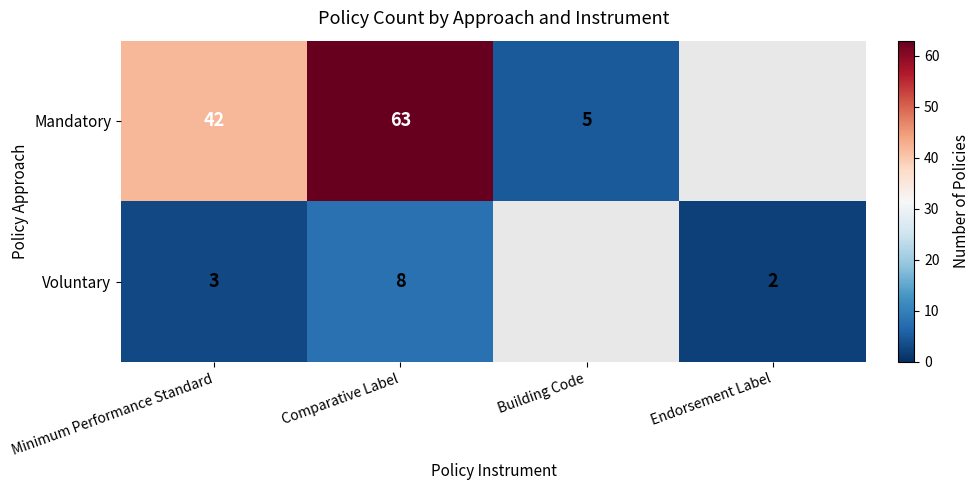

What is the total value across all series at Comparative Label?

71